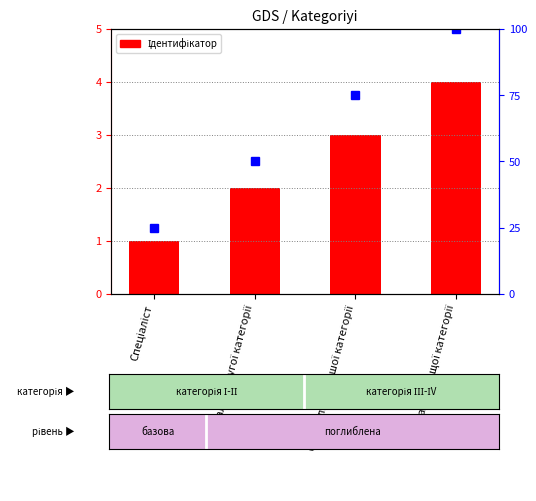

What is the change in value from Спеціаліст першої категорії to Спеціаліст вищої категорії?

+1